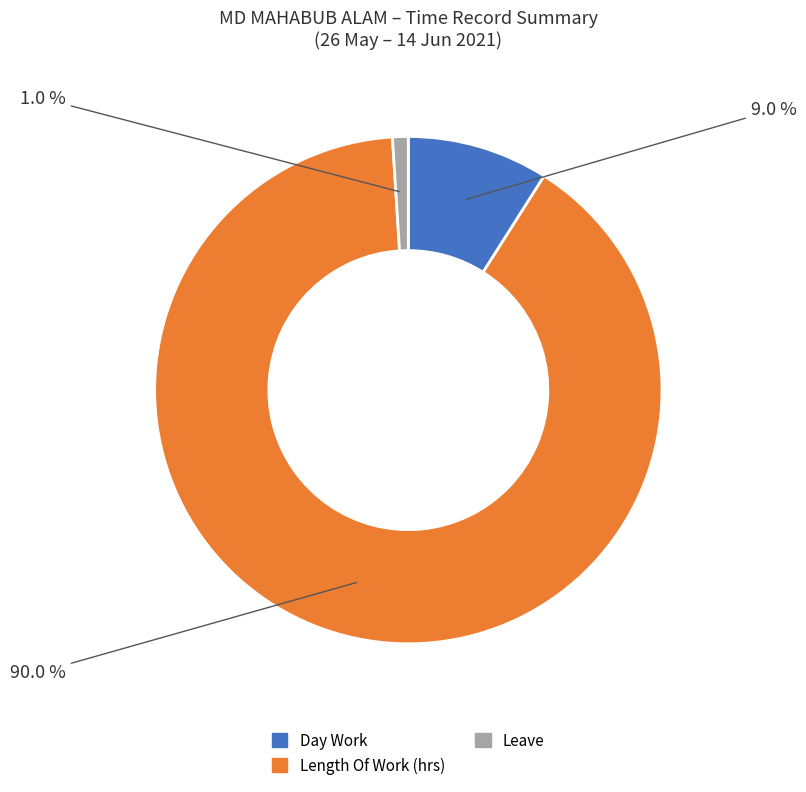

Count the number of slices in the pie.

3